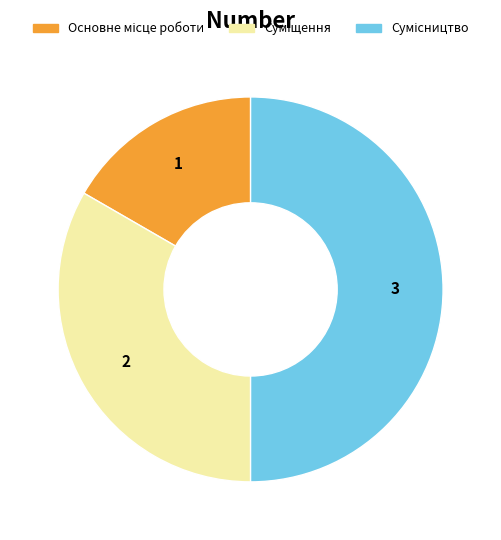

Count the number of slices in the pie.

3